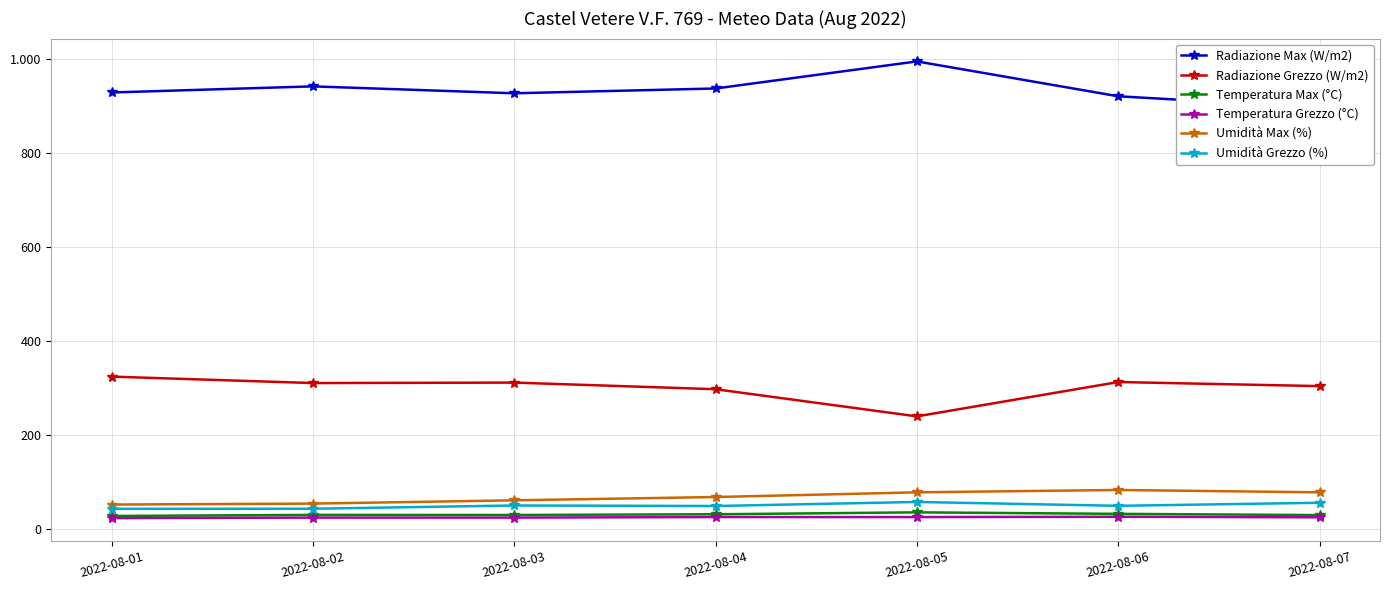

Which series has the largest total across all categories?

Radiazione Max (W/m2)